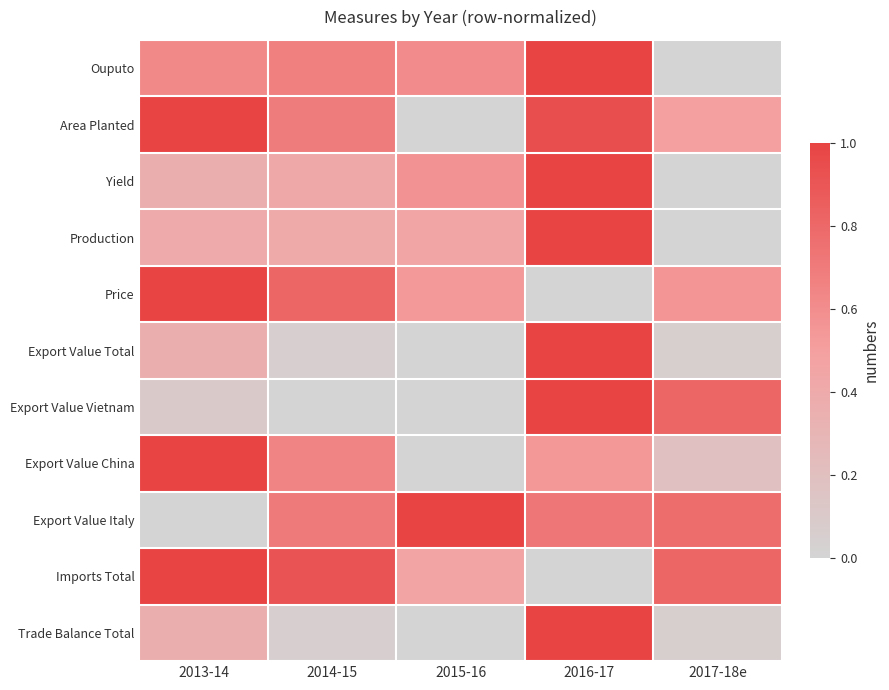

Reading left to right, what are all the values shown in this chart?

Ouputo: 2013-14=0.6	2014-15=0.7	2015-16=0.6	2016-17=1.0	2017-18e=0.0
Area Planted: 2013-14=1.0	2014-15=0.7	2015-16=0.0	2016-17=0.9	2017-18e=0.5
Yield: 2013-14=0.4	2014-15=0.4	2015-16=0.6	2016-17=1.0	2017-18e=0.0
Production: 2013-14=0.4	2014-15=0.4	2015-16=0.5	2016-17=1.0	2017-18e=0.0
Price: 2013-14=1.0	2014-15=0.8	2015-16=0.5	2016-17=0.0	2017-18e=0.6
Export Value Total: 2013-14=0.4	2014-15=0.0	2015-16=0.0	2016-17=1.0	2017-18e=0.1
Export Value Vietnam: 2013-14=0.1	2014-15=0.0	2015-16=0.0	2016-17=1.0	2017-18e=0.8
Export Value China: 2013-14=1.0	2014-15=0.7	2015-16=0.0	2016-17=0.5	2017-18e=0.2
Export Value Italy: 2013-14=0.0	2014-15=0.7	2015-16=1.0	2016-17=0.7	2017-18e=0.8
Imports Total: 2013-14=1.0	2014-15=0.9	2015-16=0.5	2016-17=0.0	2017-18e=0.8
Trade Balance Total: 2013-14=0.4	2014-15=0.0	2015-16=0.0	2016-17=1.0	2017-18e=0.1